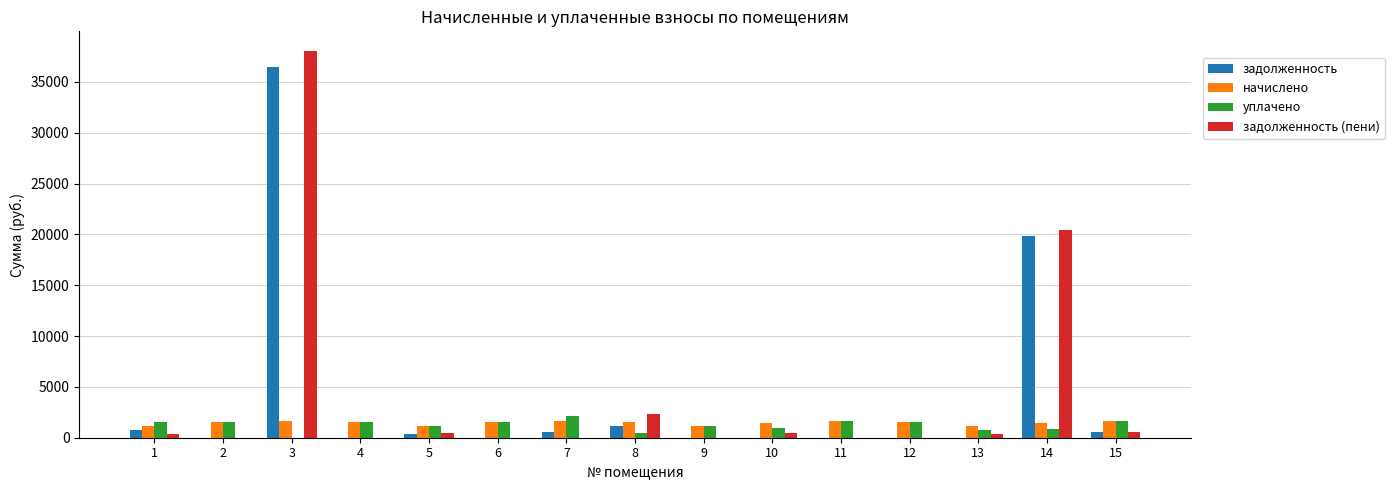

How many groups of bars are there?

15